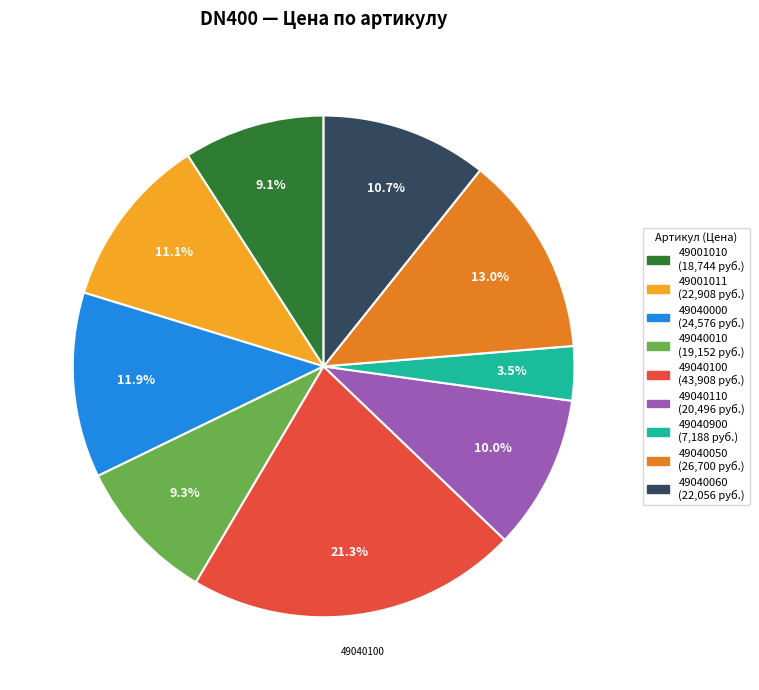

Is there any slice that represents more than half of the pie?

No